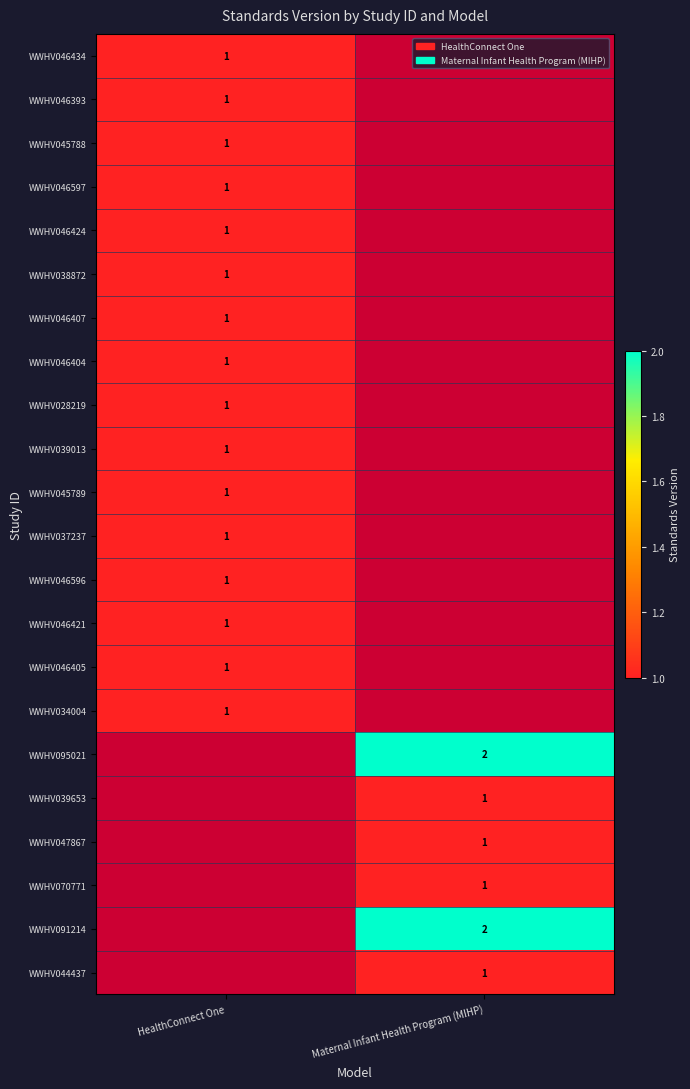

At which category does the chart reach its peak across all series?

Maternal Infant Health Program (MIHP)